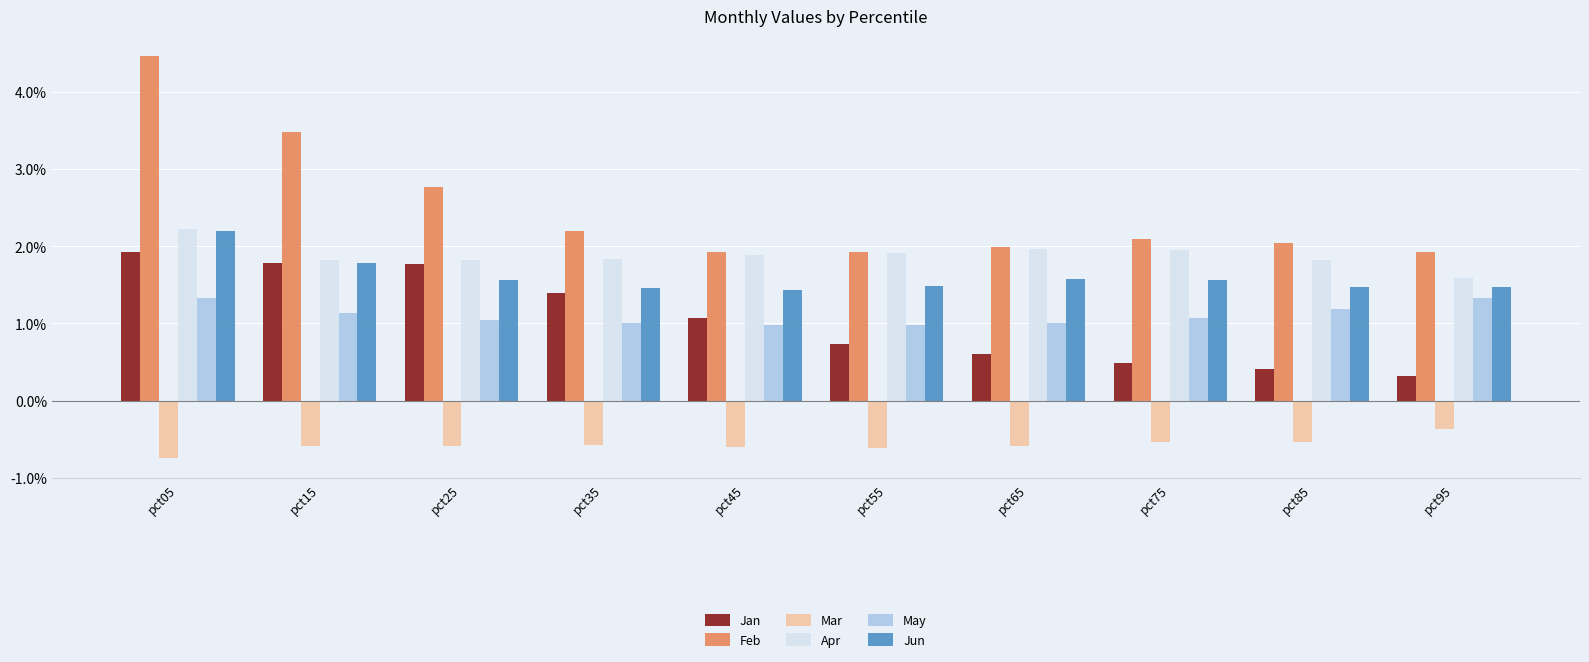

What is the greatest value displayed?

4.5